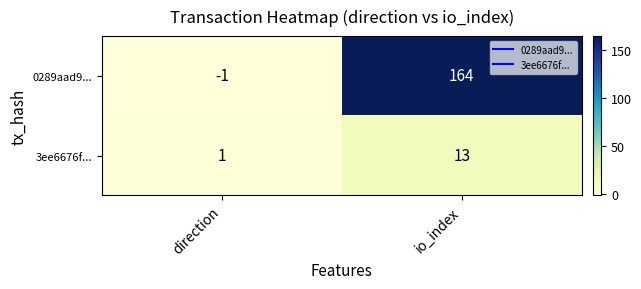

What is the sum of all 3ee6676f... values?

14